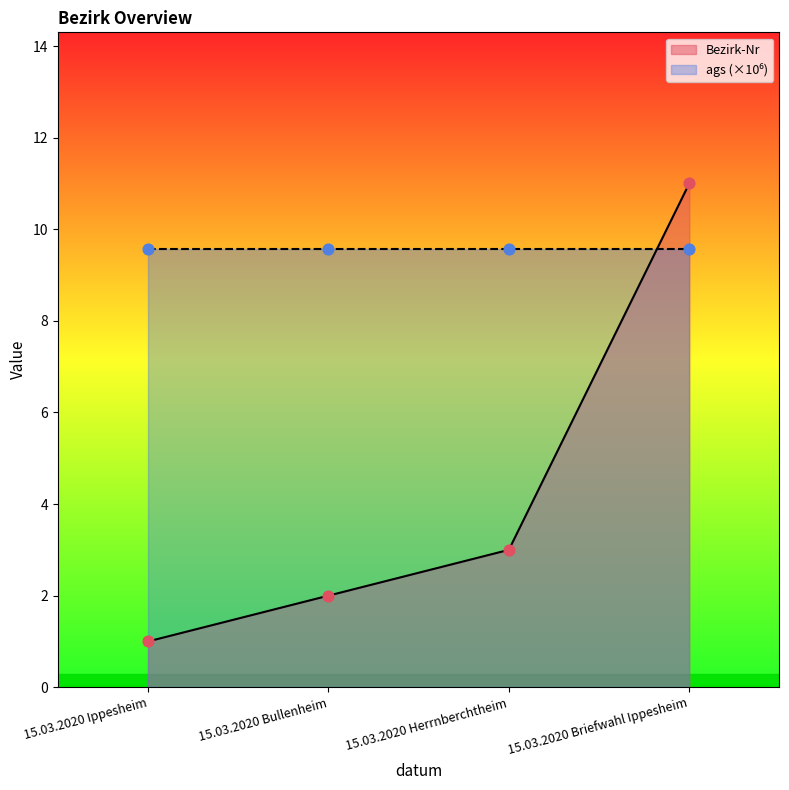

Which has a higher value, 15.03.2020 Bullenheim or 15.03.2020 Herrnberchtheim?

15.03.2020 Herrnberchtheim